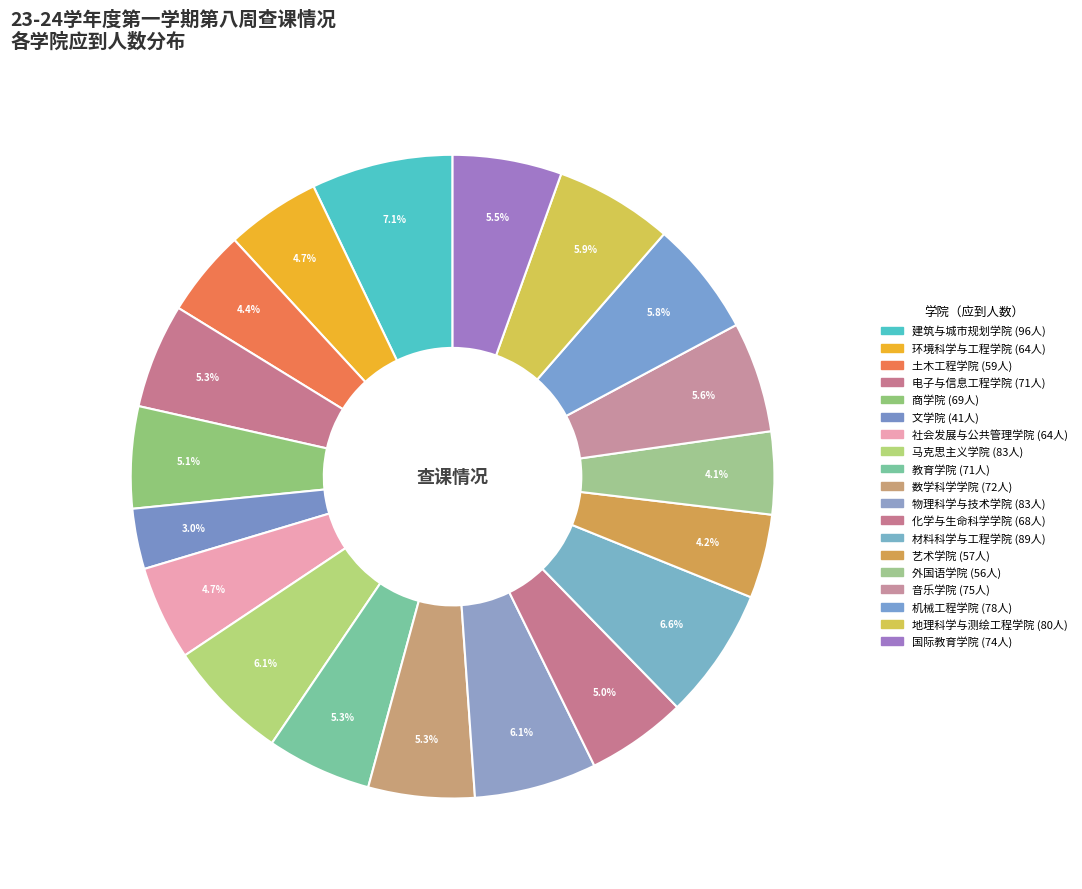

Is it true that 外国语学院 is 11% of the pie?

False